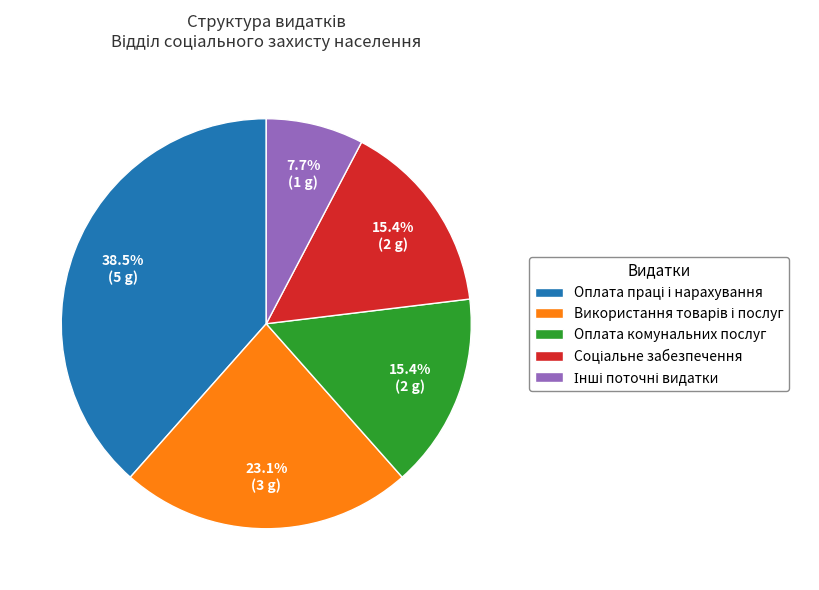

Is there a majority slice in this chart?

No